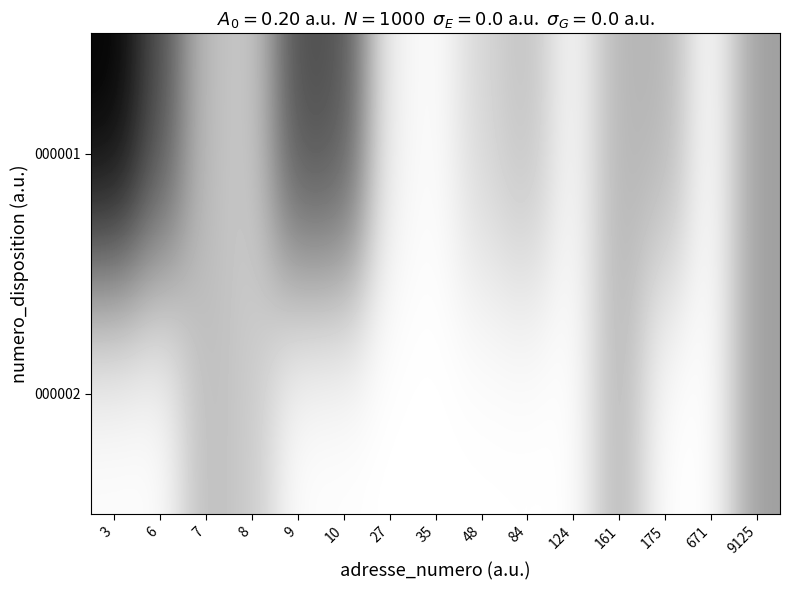

Reading left to right, extract all data points from this chart.

000001: 3=1.0	6=0.7	7=0.3	8=0.2	9=0.7	10=0.7	27=0.1	35=0.0	48=0.2	84=0.2	124=0.0	161=0.3	175=0.3	671=0.0	9125=0.4
000002: 3=0.0	6=0.0	7=0.3	8=0.2	9=0.0	10=0.0	27=0.0	35=0.0	48=0.0	84=0.0	124=0.0	161=0.3	175=0.0	671=0.0	9125=0.4